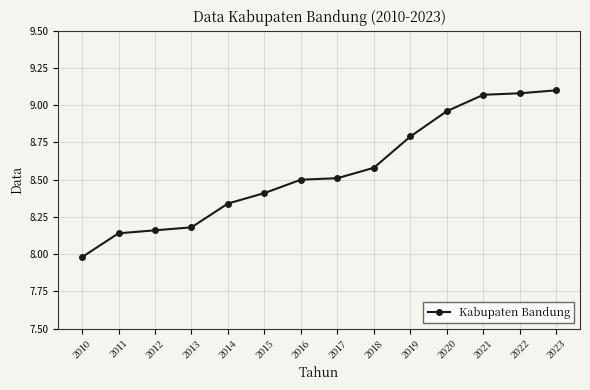

True or false: the data shows 4.2 at 2020.

False